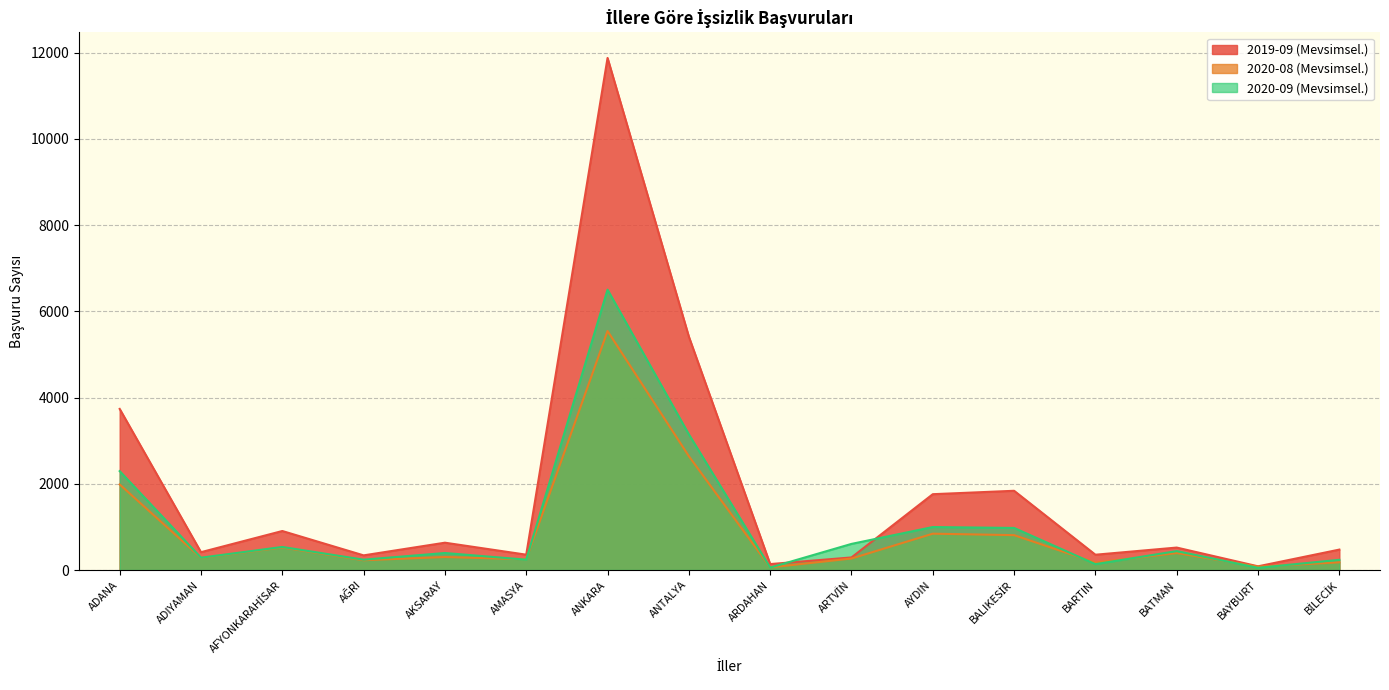

Where is the first local minimum for 2020-09 (Mevsimsel.)?

ADIYAMAN